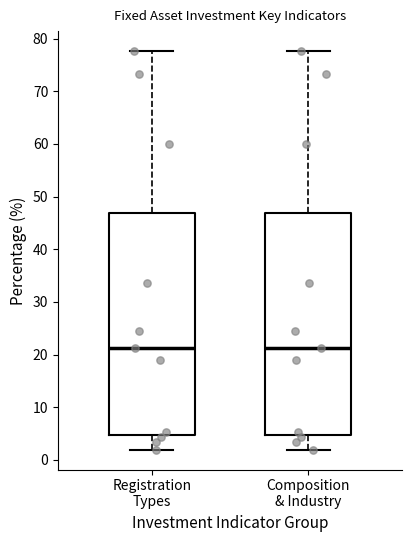

Reading left to right, read every box against the y-axis: the position of its median line, the range the box covers, and the ends of its whiskers. The values are not printed on the chart, so give them approximately, as read against the axis.

Registration Types: median 21, box 5 to 47, whiskers 2 to 78
Composition & Industry: median 21, box 5 to 47, whiskers 2 to 78